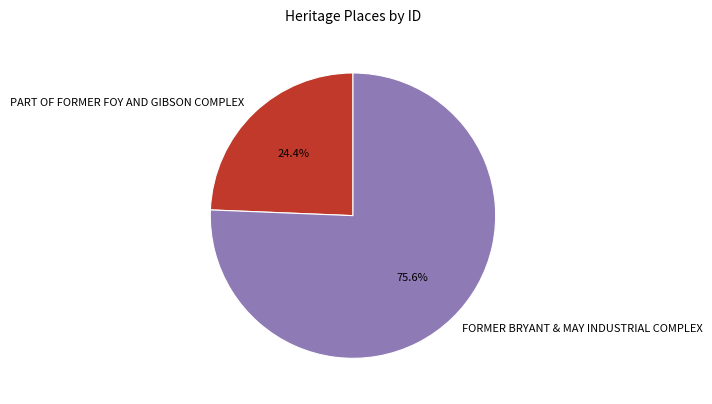

What is the total percentage of FORMER BRYANT & MAY INDUSTRIAL COMPLEX and PART OF FORMER FOY AND GIBSON COMPLEX?

100.0%